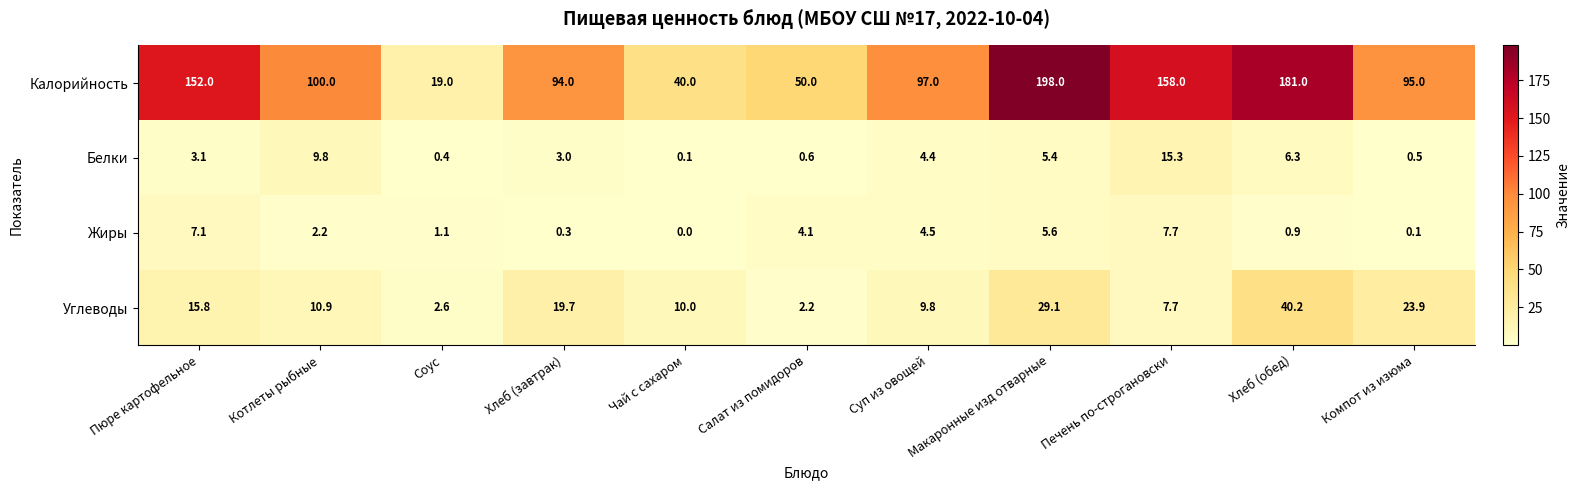

What is the spread (max minus min) of values at Макаронные изд отварные?

192.6